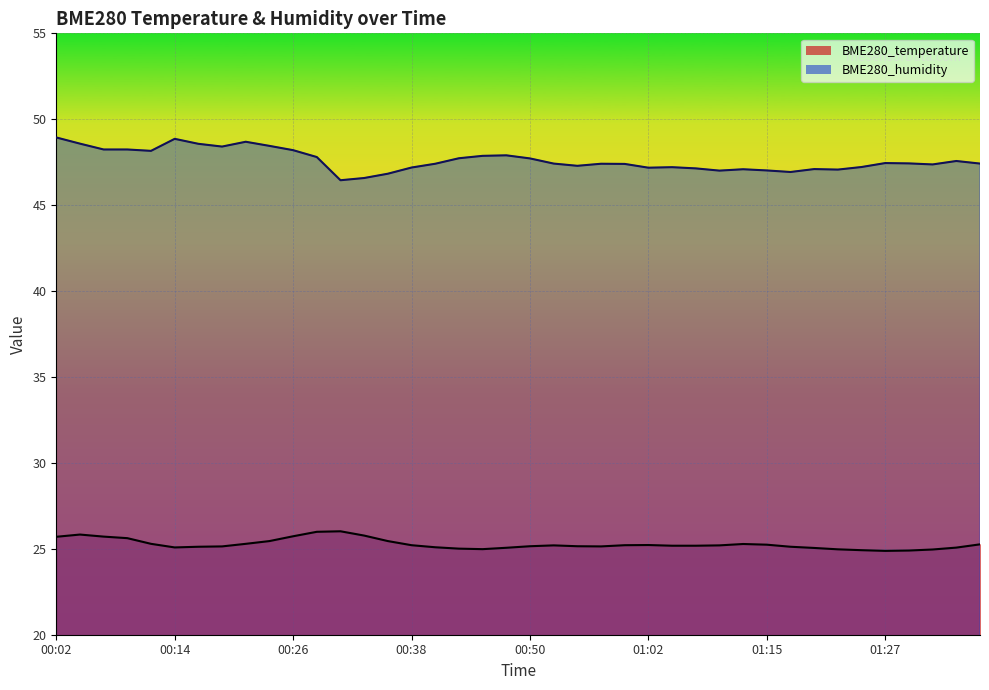

True or false: BME280_temperature and BME280_humidity cross at least once.

False